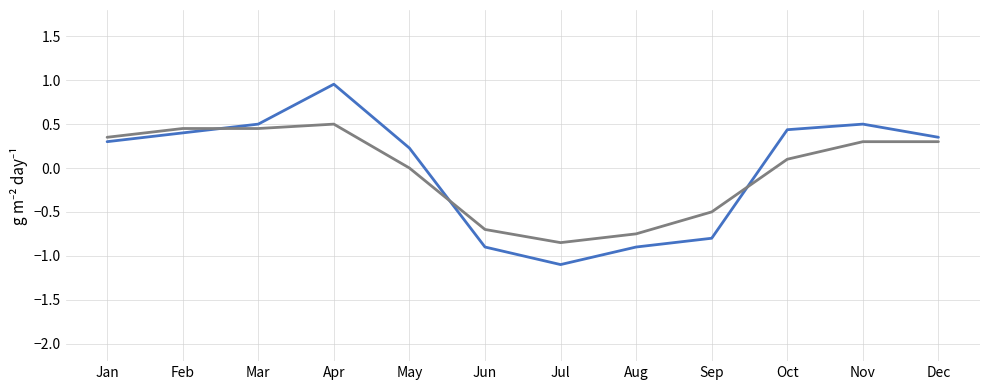

At which category is the sum across all series the highest?

Apr